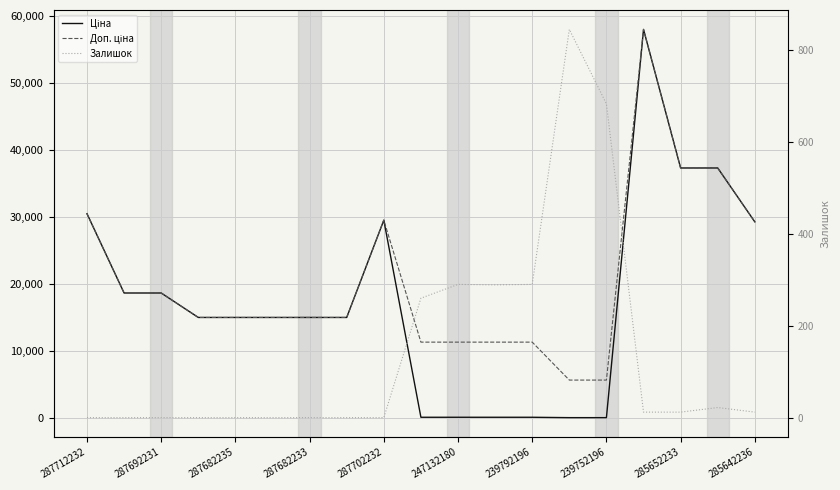

Which series has the largest range (max minus min)?

Ціна